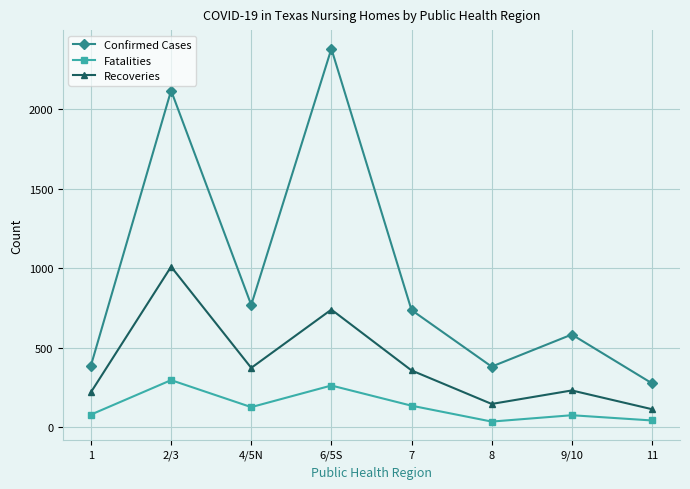

The value of Confirmed Cases at 2/3 is 428. True or false?

False